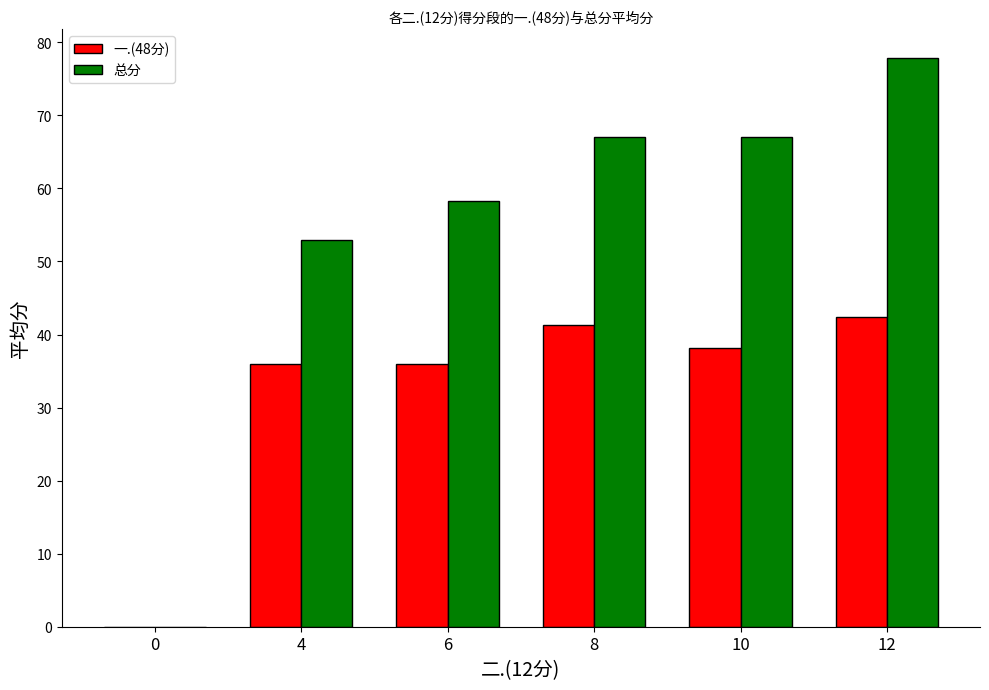

Which series has the largest total across all categories?

总分